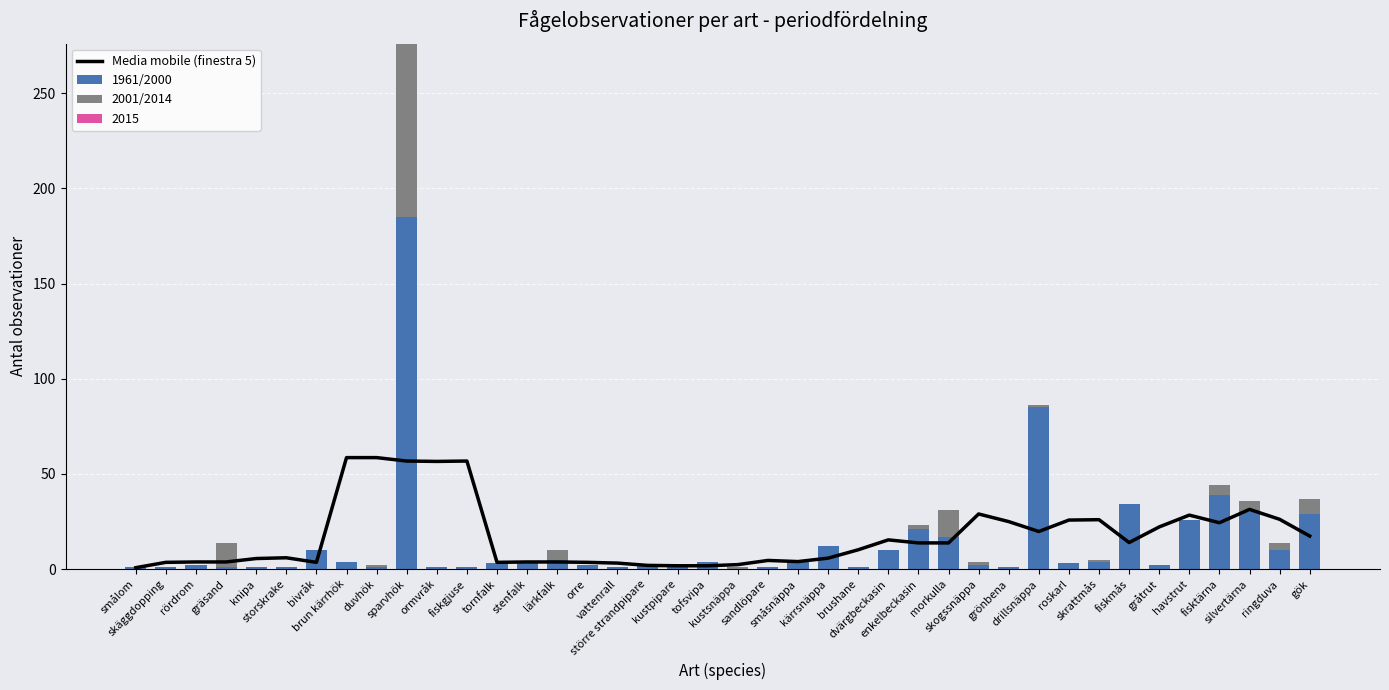

What is the maximum value for 1961/2000?

185